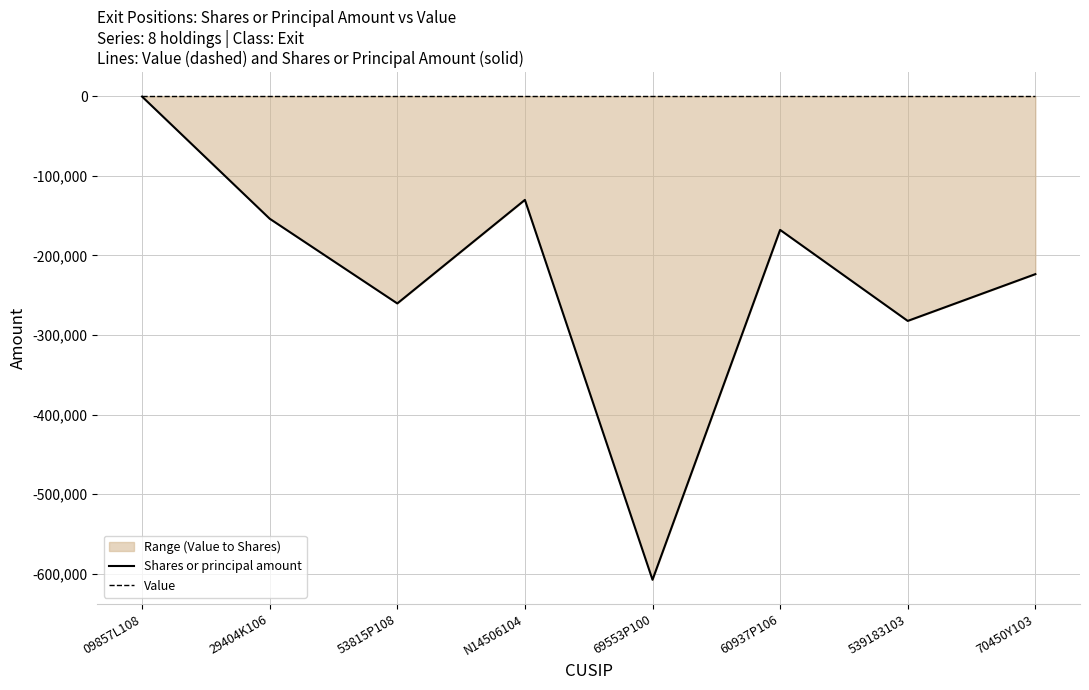

What is the total value across all series at 70450Y103?

-223618